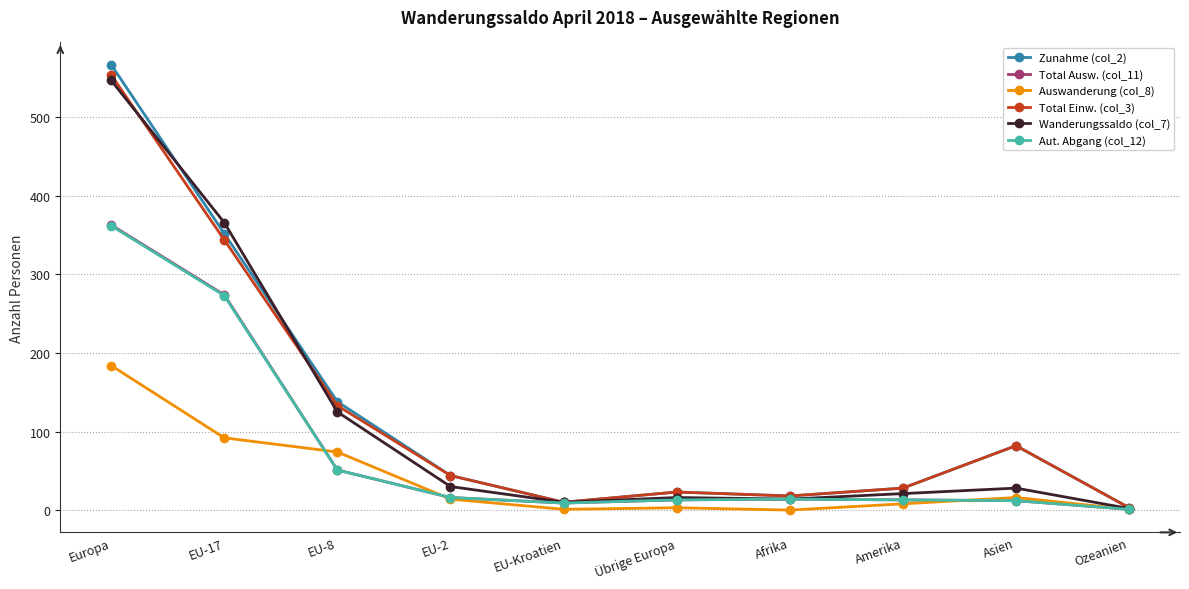

What is the difference between the Wanderungssaldo (col_7) values at EU-2 and EU-17?

336